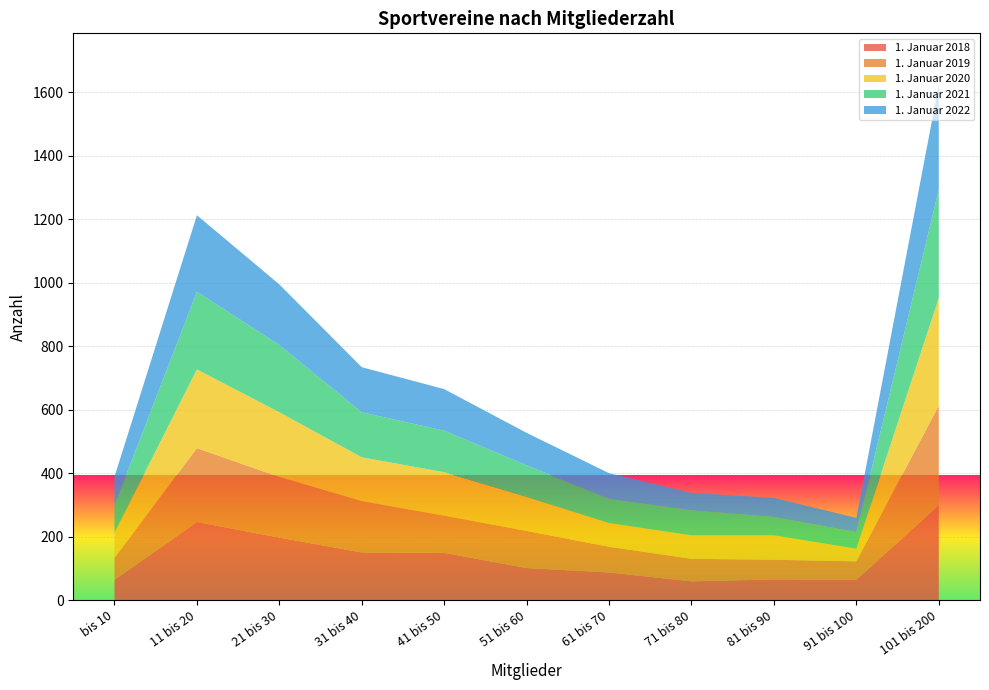

Reading left to right, what are all the values shown in this chart?

1. Januar 2018: 64	246	197	150	149	101	87	59	65	64	299
1. Januar 2019: 69	233	191	162	117	117	81	71	62	58	314
1. Januar 2020: 80	248	204	138	137	107	75	74	77	40	339
1. Januar 2021: 86	245	212	142	131	100	76	79	58	52	342
1. Januar 2022: 90	241	191	142	131	102	81	55	60	45	330